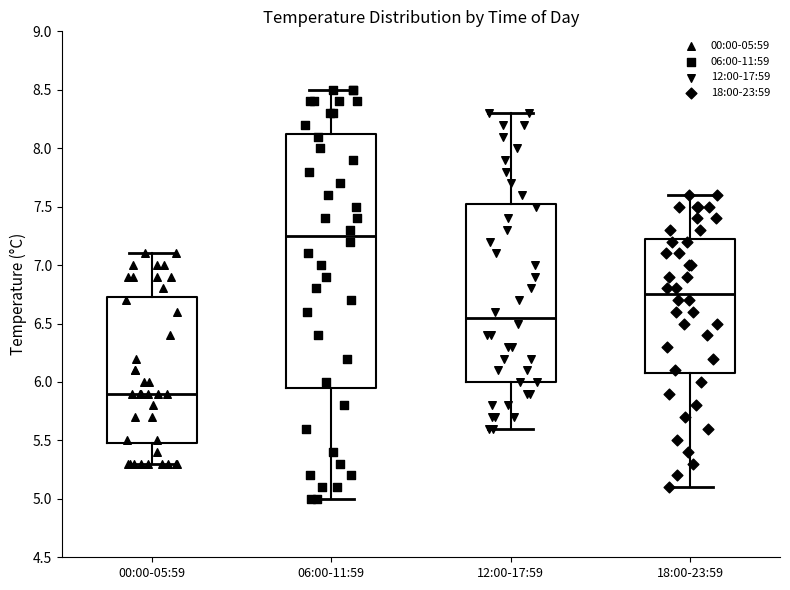

Comparing the boxes themselves (not the whiskers), which one is the tallest?

06:00-11:59